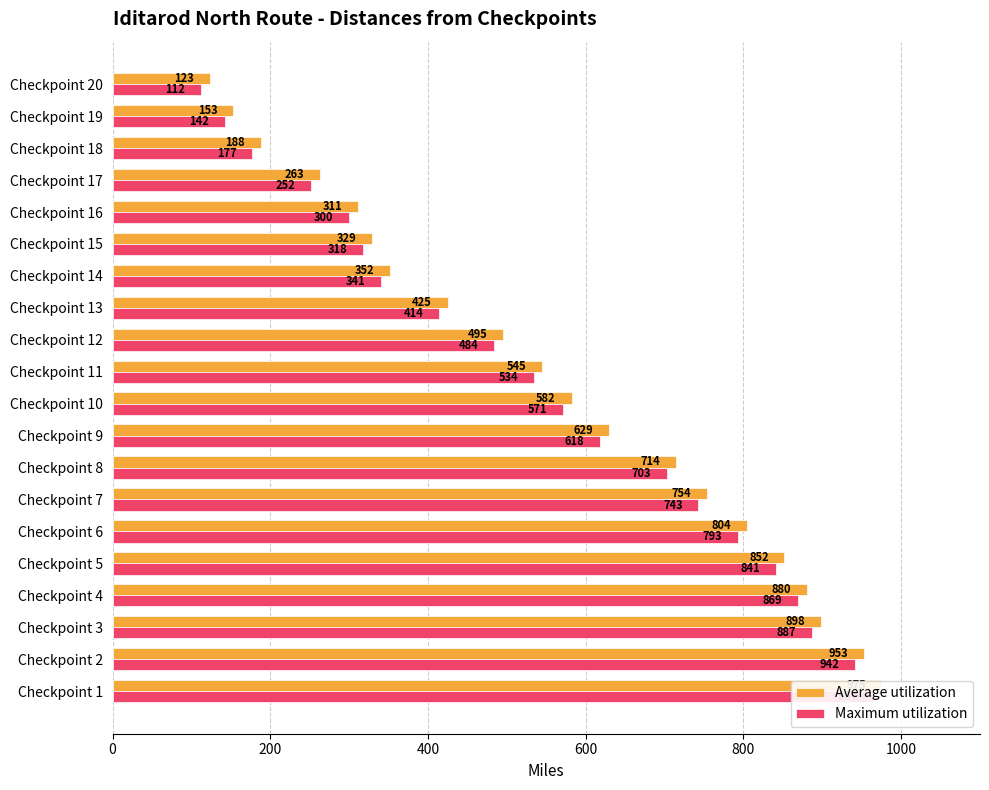

Is the value of Maximum utilization at Checkpoint 9 greater than the value of Average utilization at Checkpoint 14?

Yes